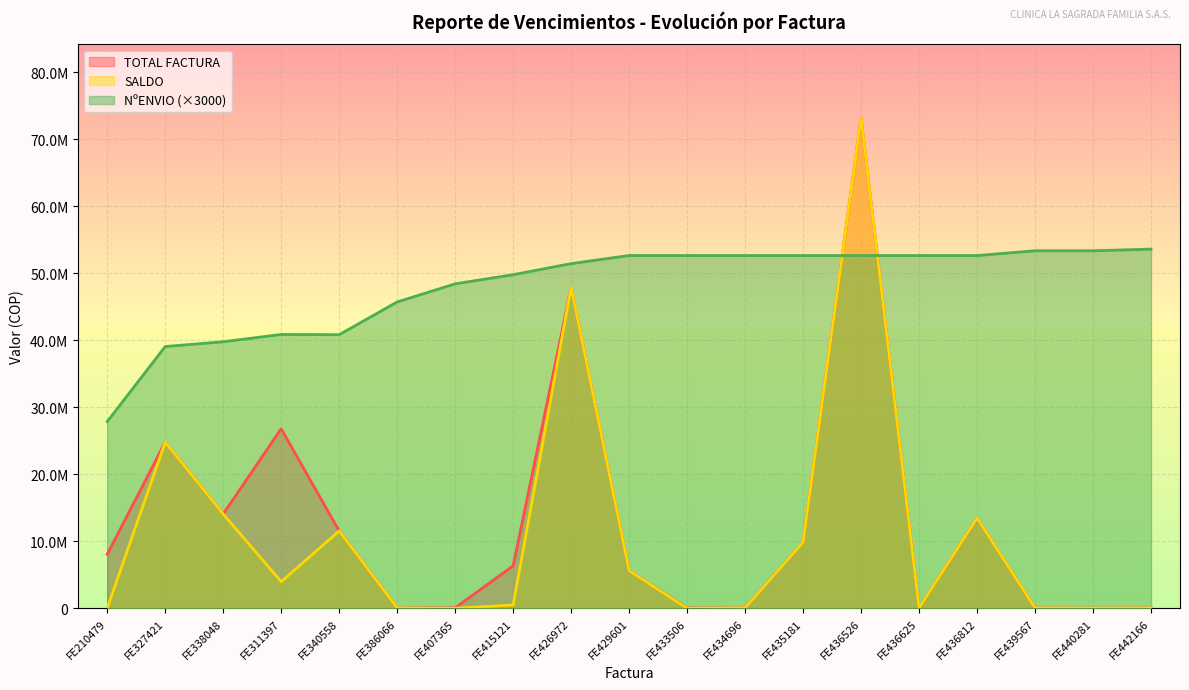

How many lines are shown in the chart?

3